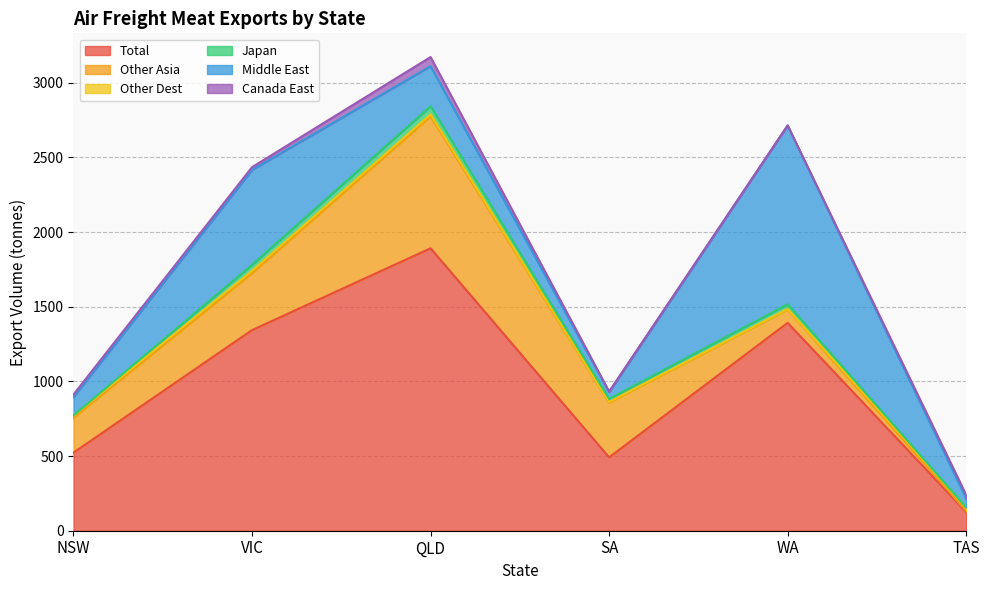

How many data points does each series have?

6